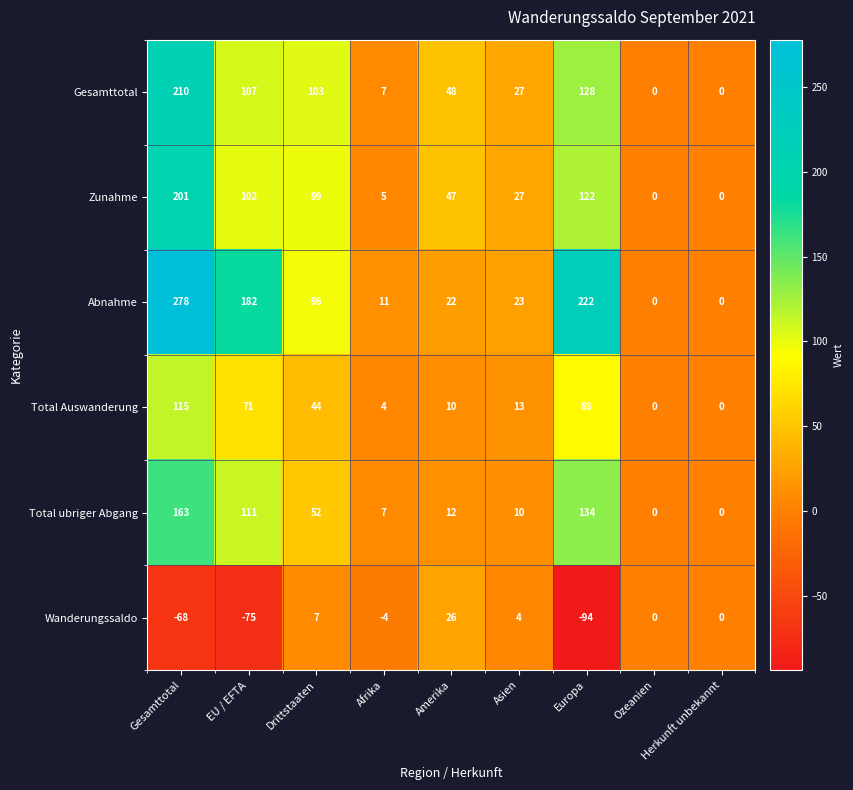

What is the sum of all Total Auswanderung values?

345